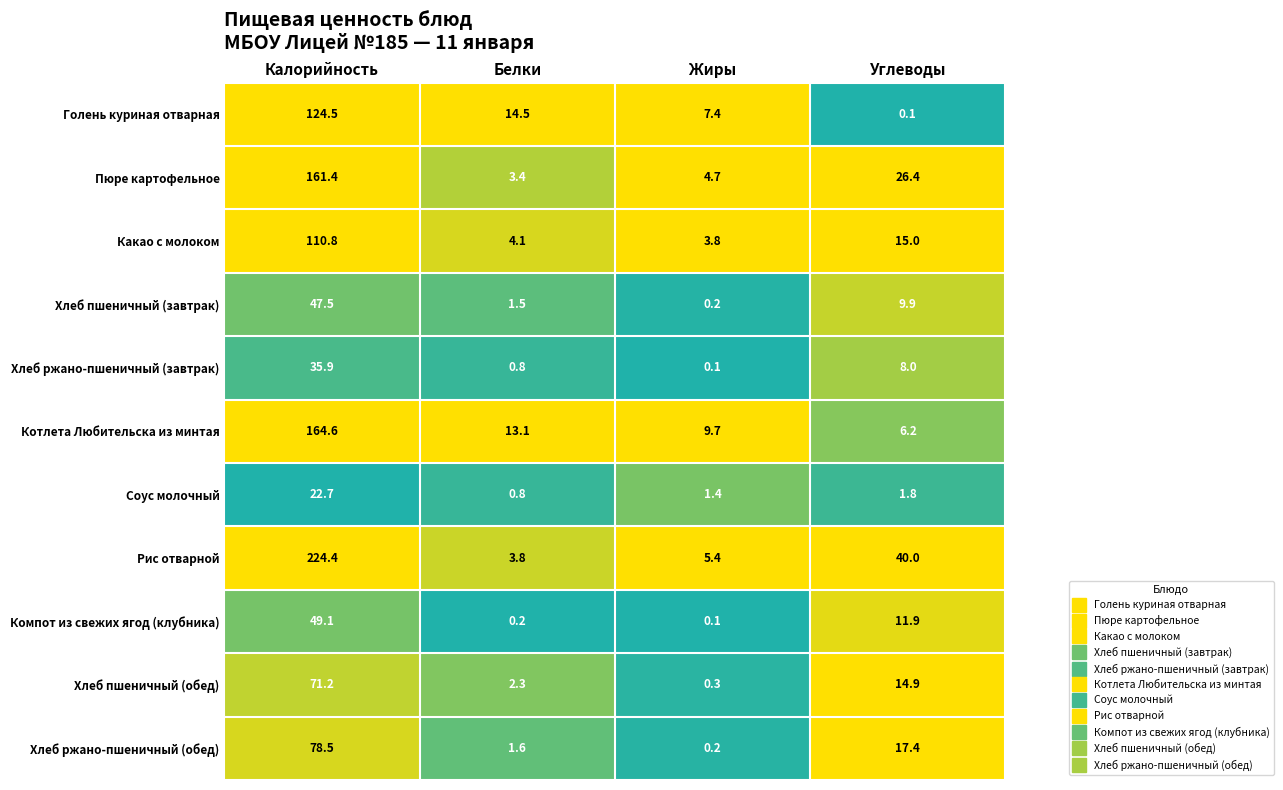

Which series has the largest range (max minus min)?

Рис отварной